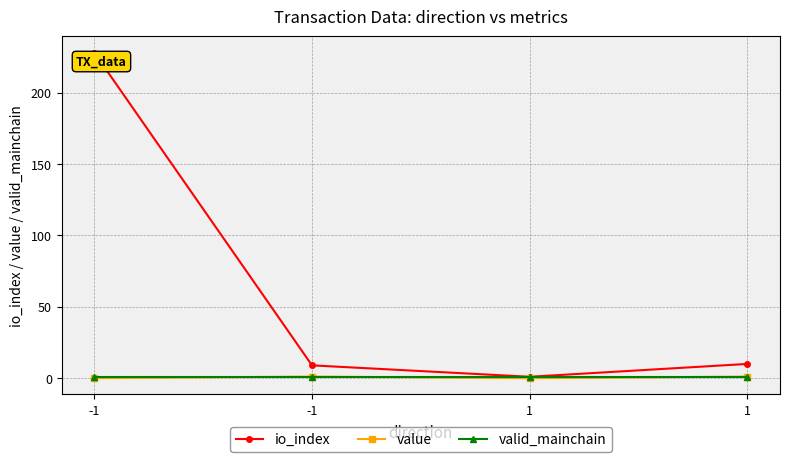

At how many categories does at least one series exceed 227?

1